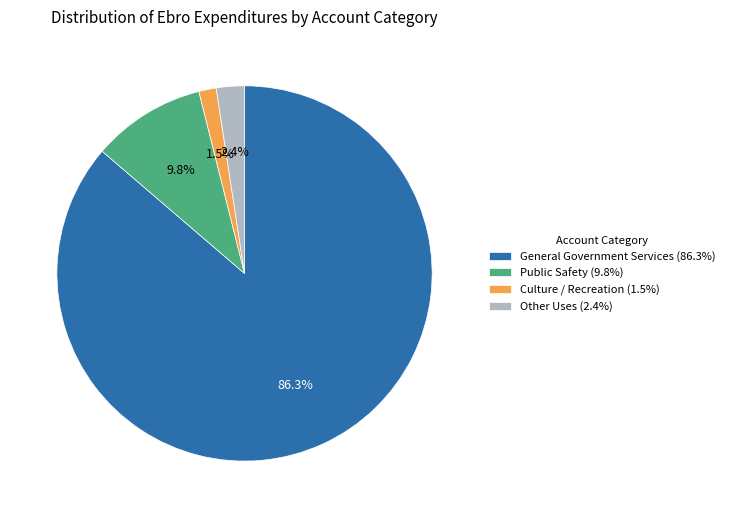

How many slices are in this pie chart?

4